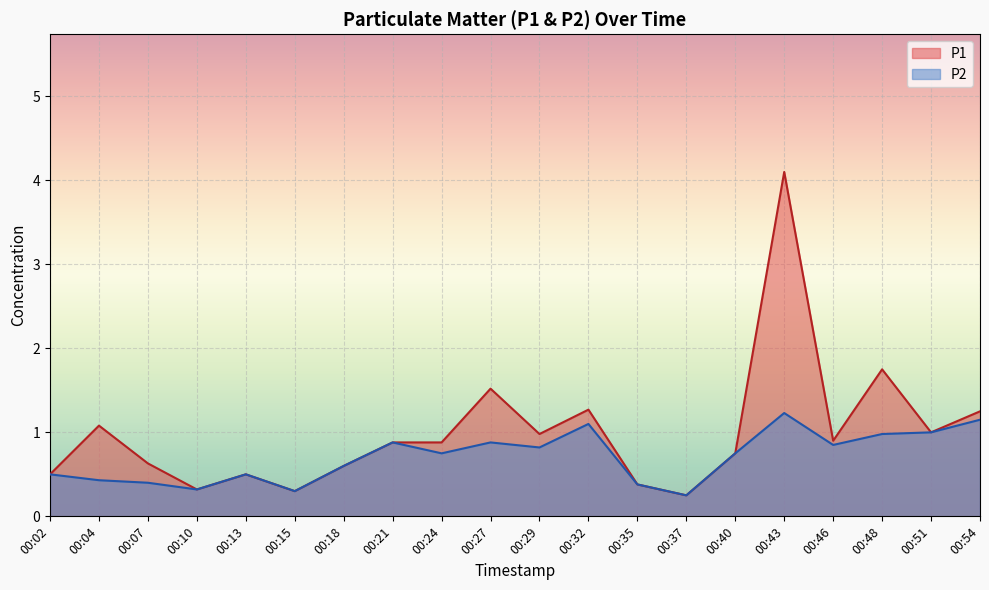

Which series has the largest total across all categories?

P1